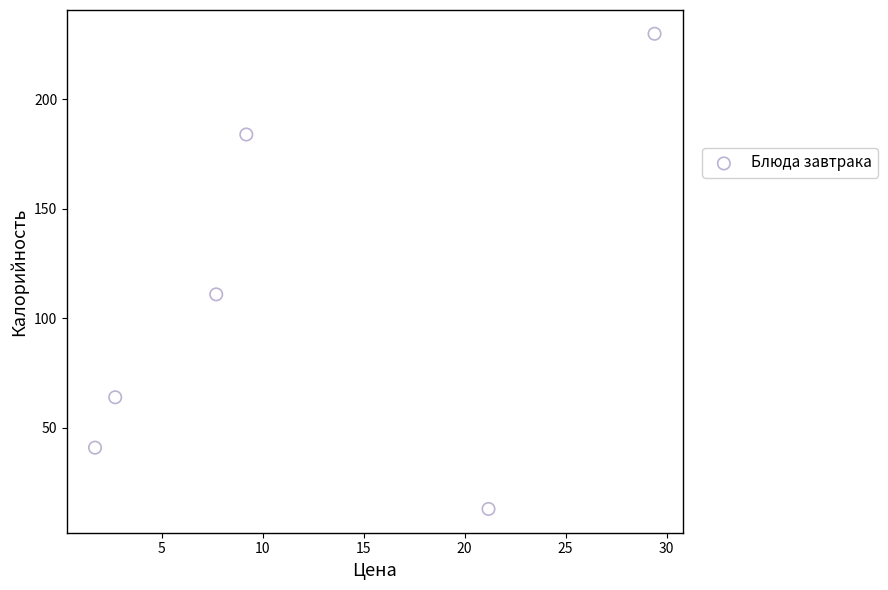

What Y value in the scatter plot is closest to 121?

111